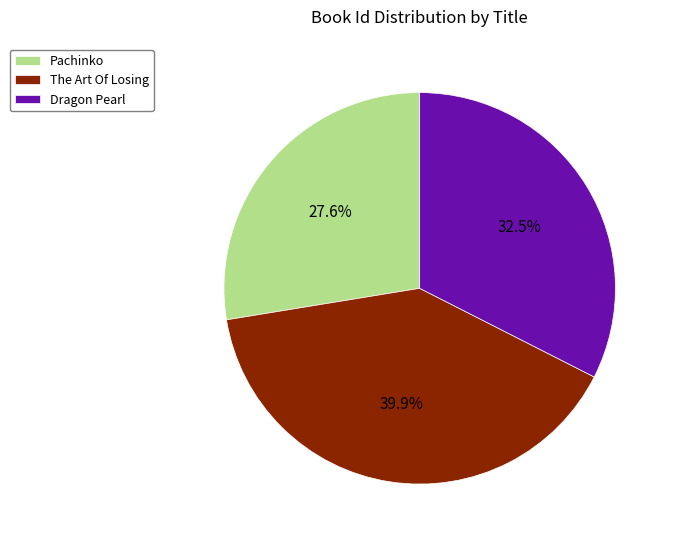

The The Art Of Losing slice represents 32% of the pie. True or false?

False